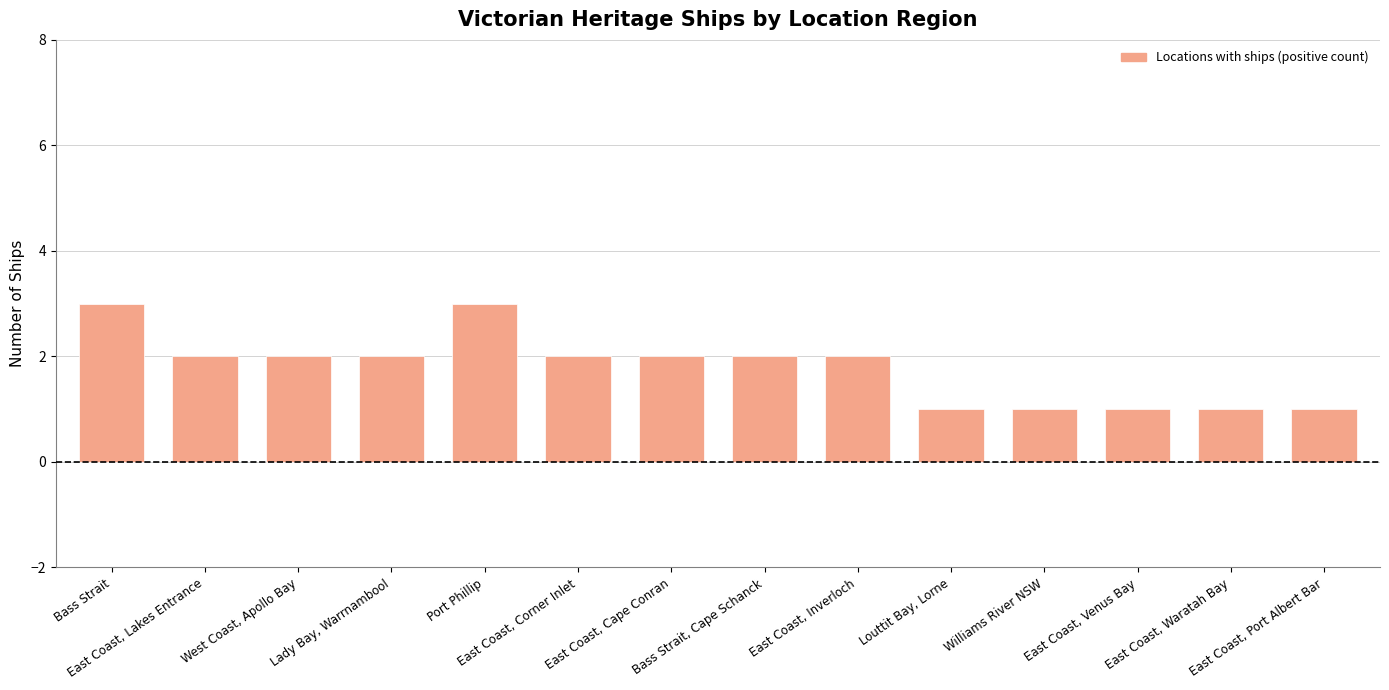

What is the maximum value shown in the chart?

3